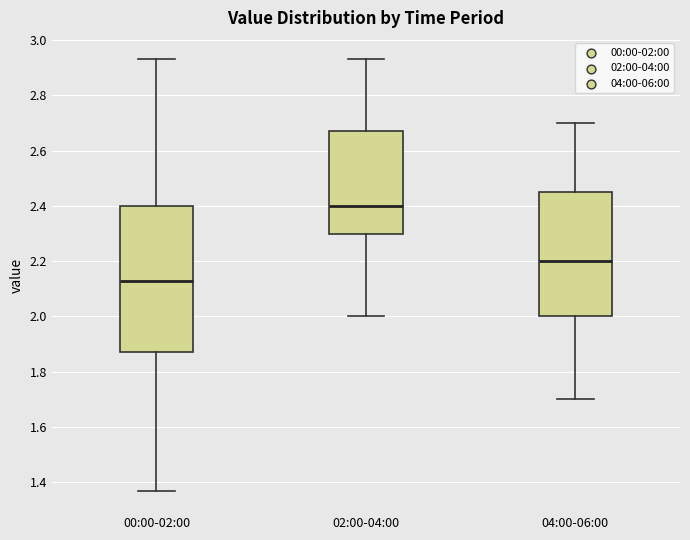

Which box's median line is the highest?

02:00-04:00